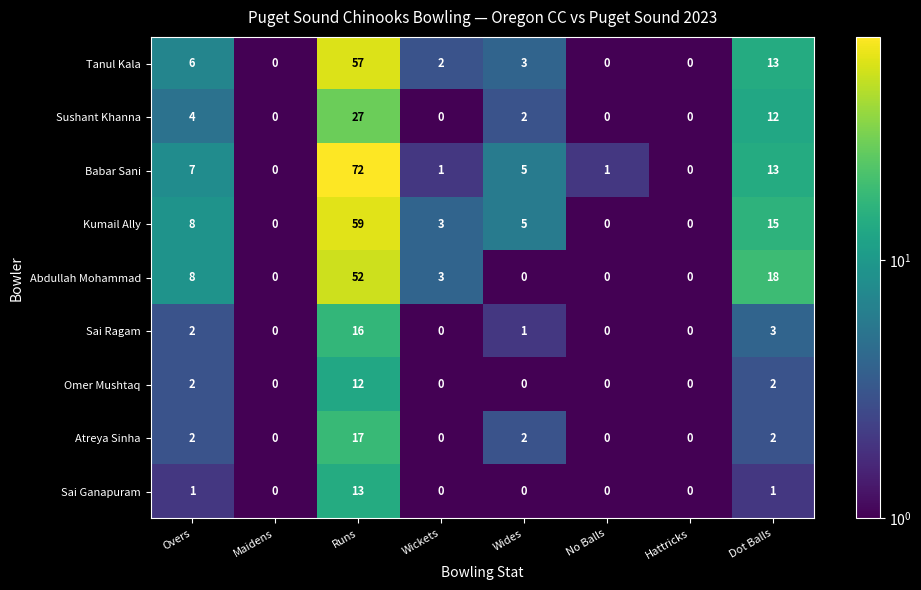

List the series in order of their peak value, highest first.

Babar Sani, Kumail Ally, Tanul Kala, Abdullah Mohammad, Sushant Khanna, Atreya Sinha, Sai Ragam, Sai Ganapuram, Omer Mushtaq